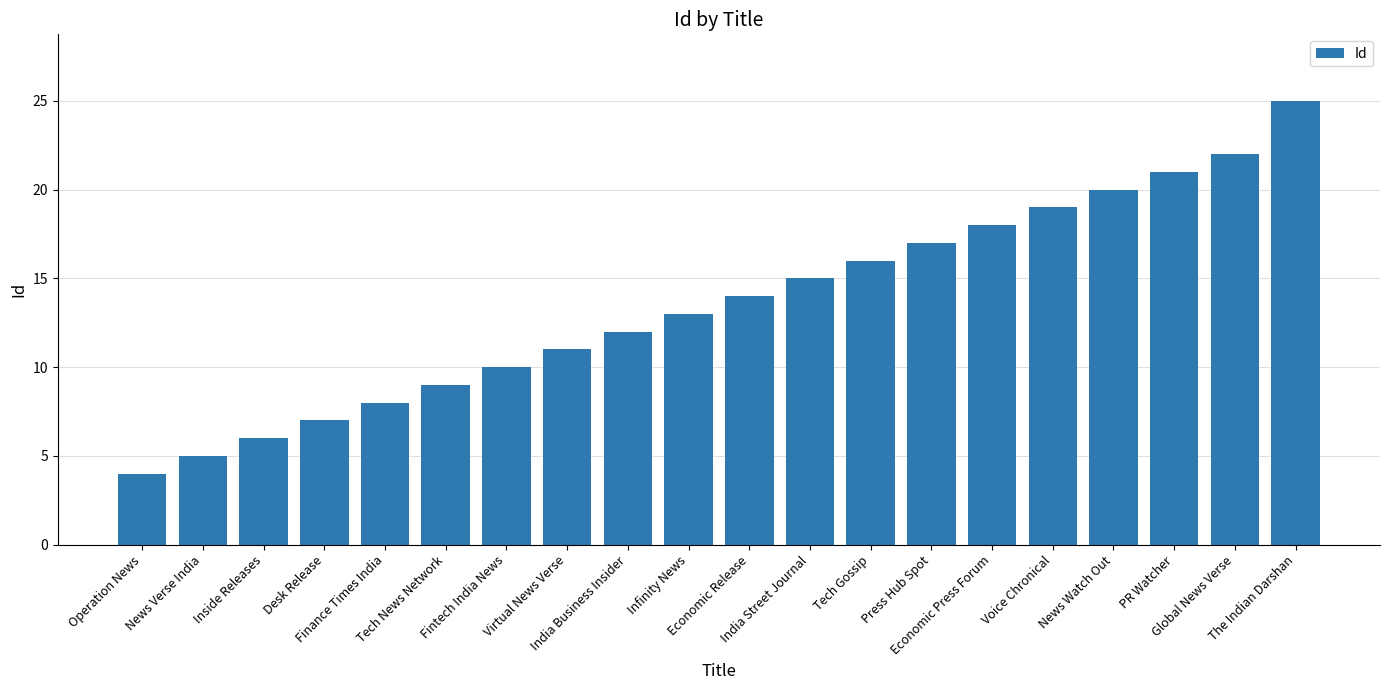

What is the label of the 13th bar from the right?

Virtual News Verse